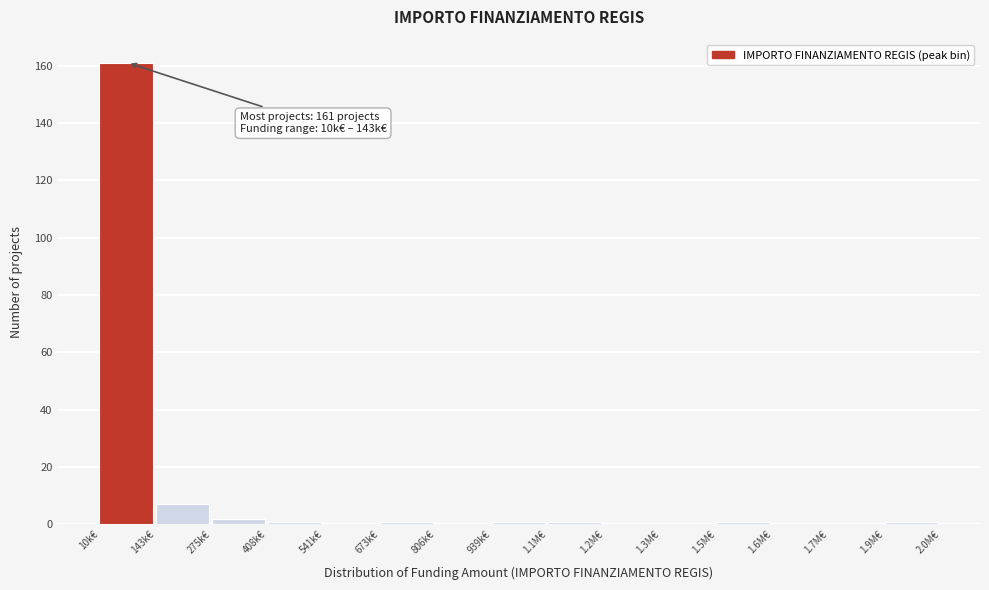

Reading left to right, what are all the values shown in this chart?

10k€=161	143k€=7	275k€=2	408k€=1	541k€=0	673k€=1	806k€=0	939k€=1	1.1M€=1	1.2M€=0	1.3M€=0	1.5M€=1	1.6M€=0	1.7M€=0	1.9M€=1